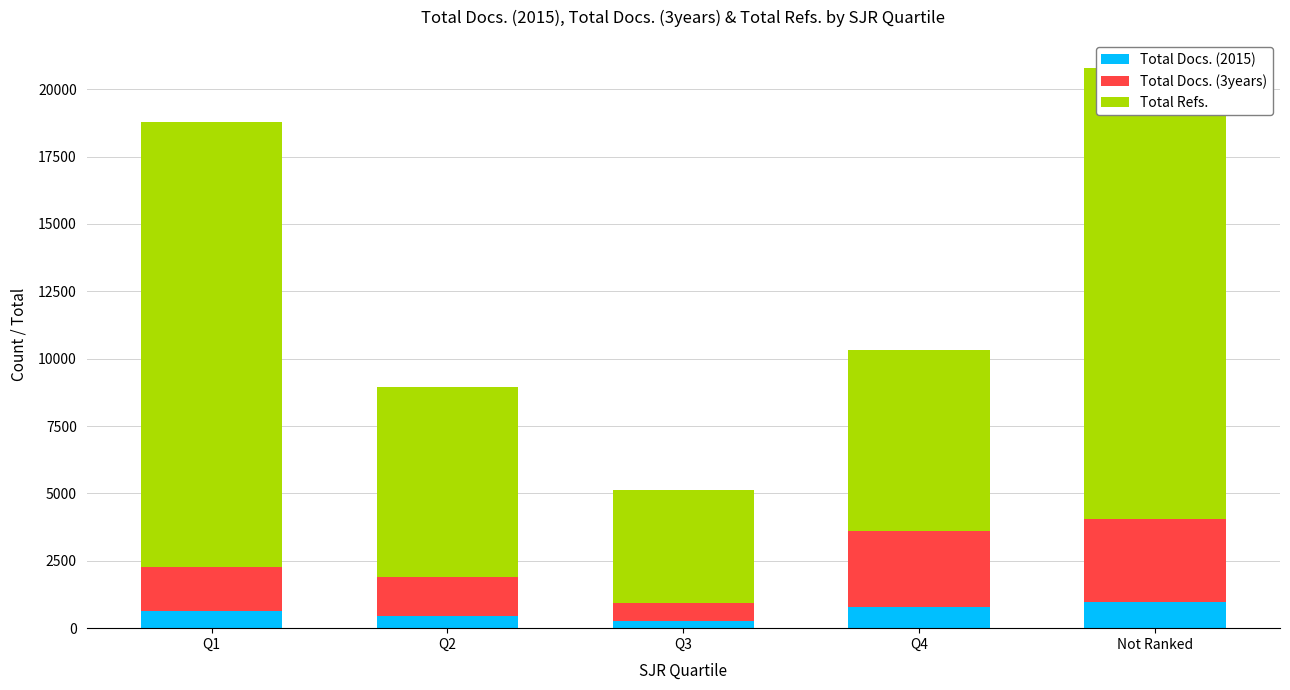

Which has a higher value, Q3 or Q2?

Q2